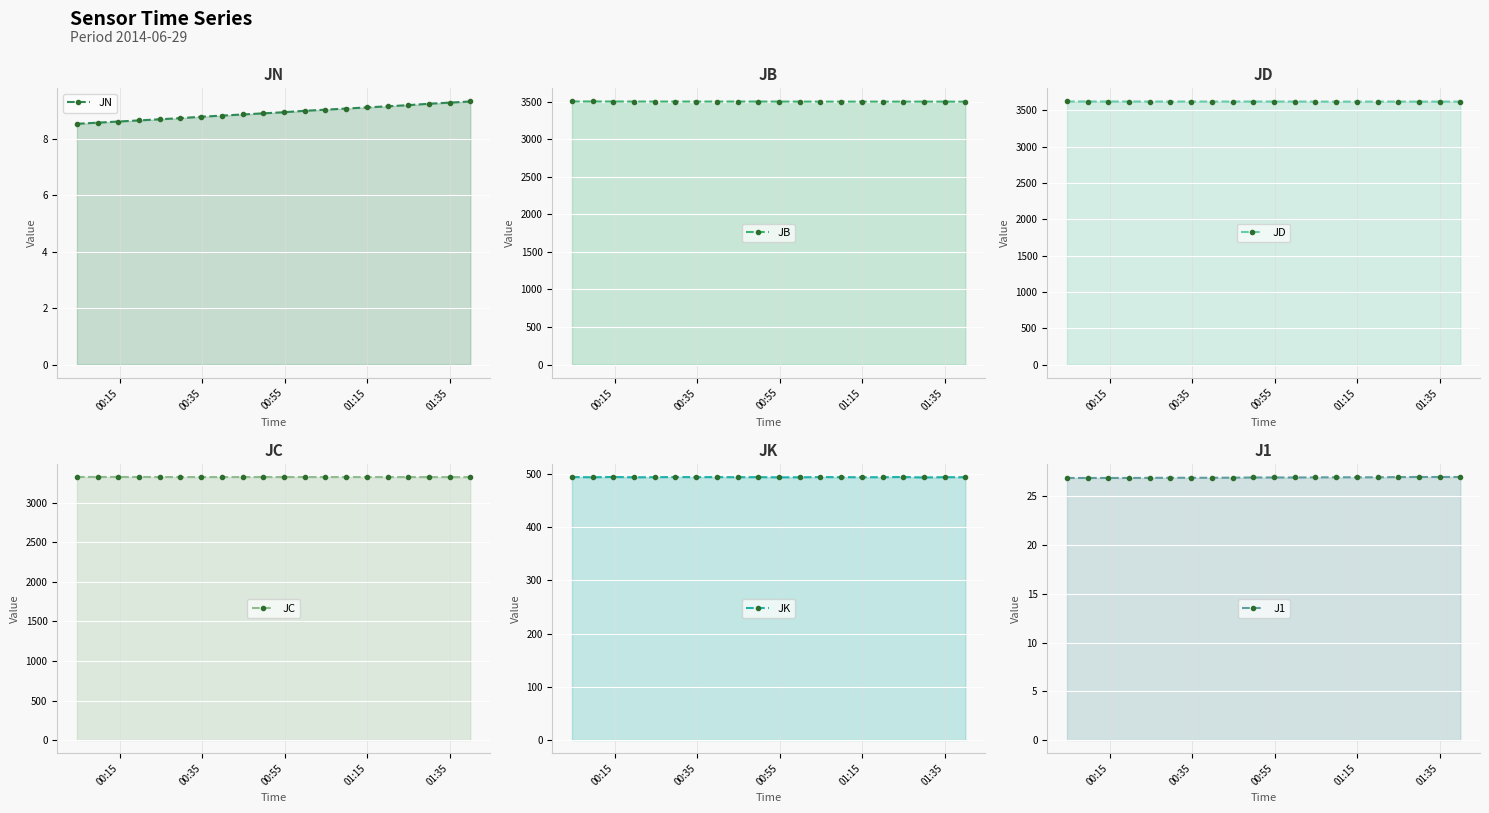

At which label is J1 closest to 26?

00:15